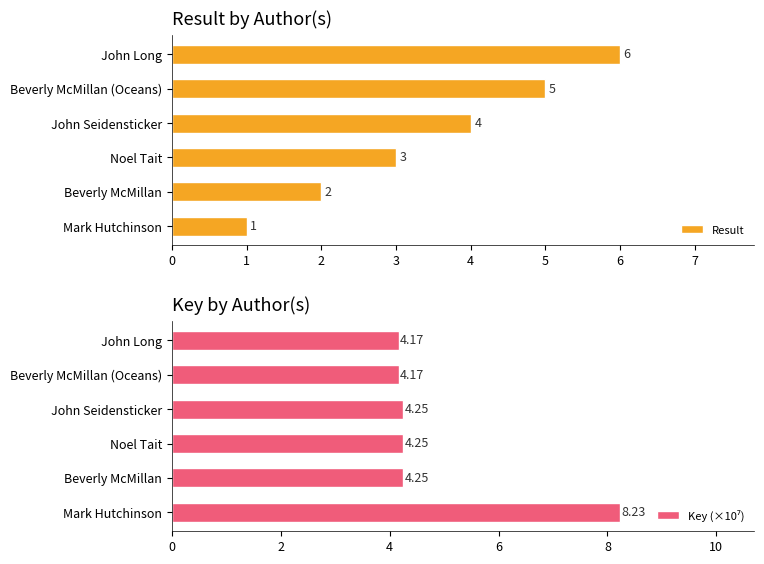

What are all the series names shown in the legend?

Result, Key (×10⁷)